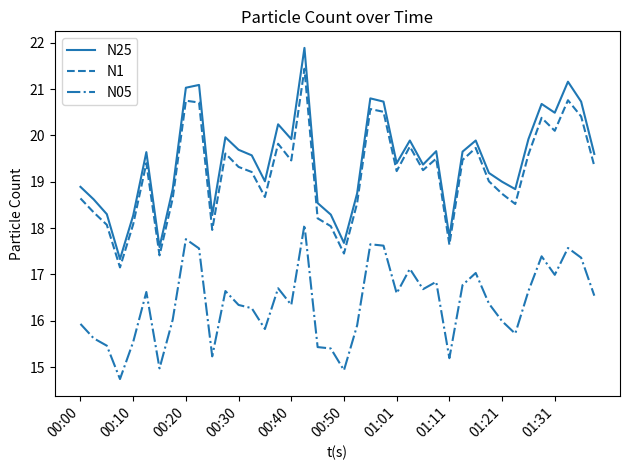

List the series in order of their peak value, highest first.

N25, N1, N05